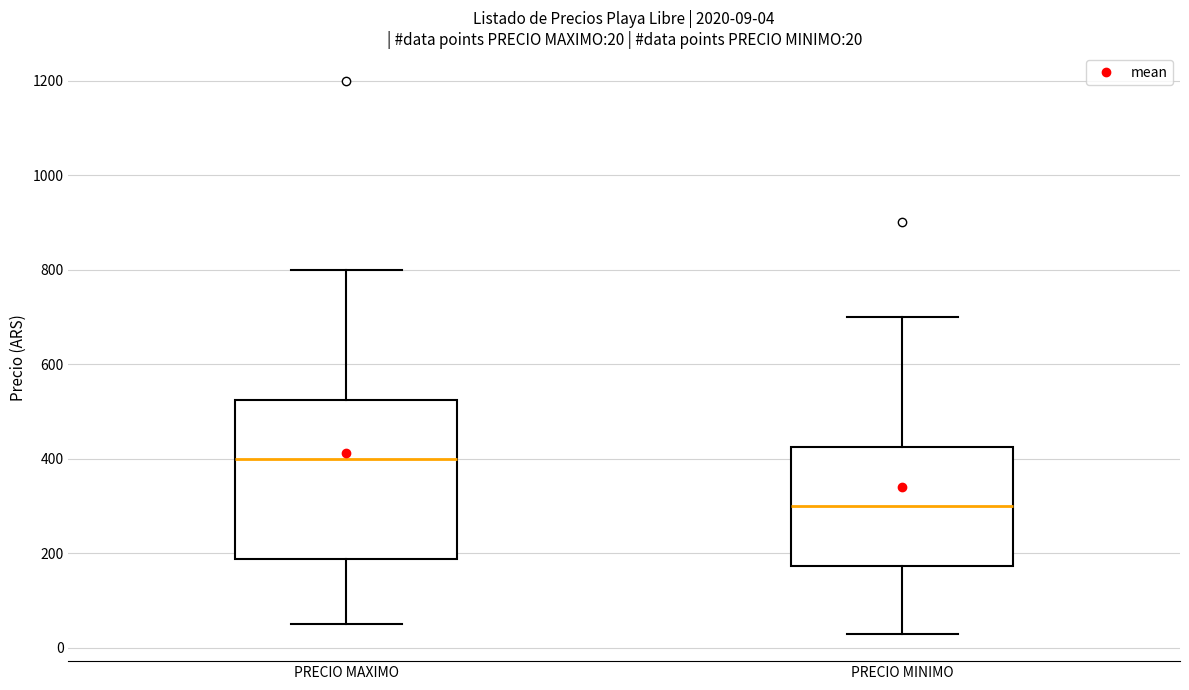

Which box has the highest median line?

PRECIO MAXIMO